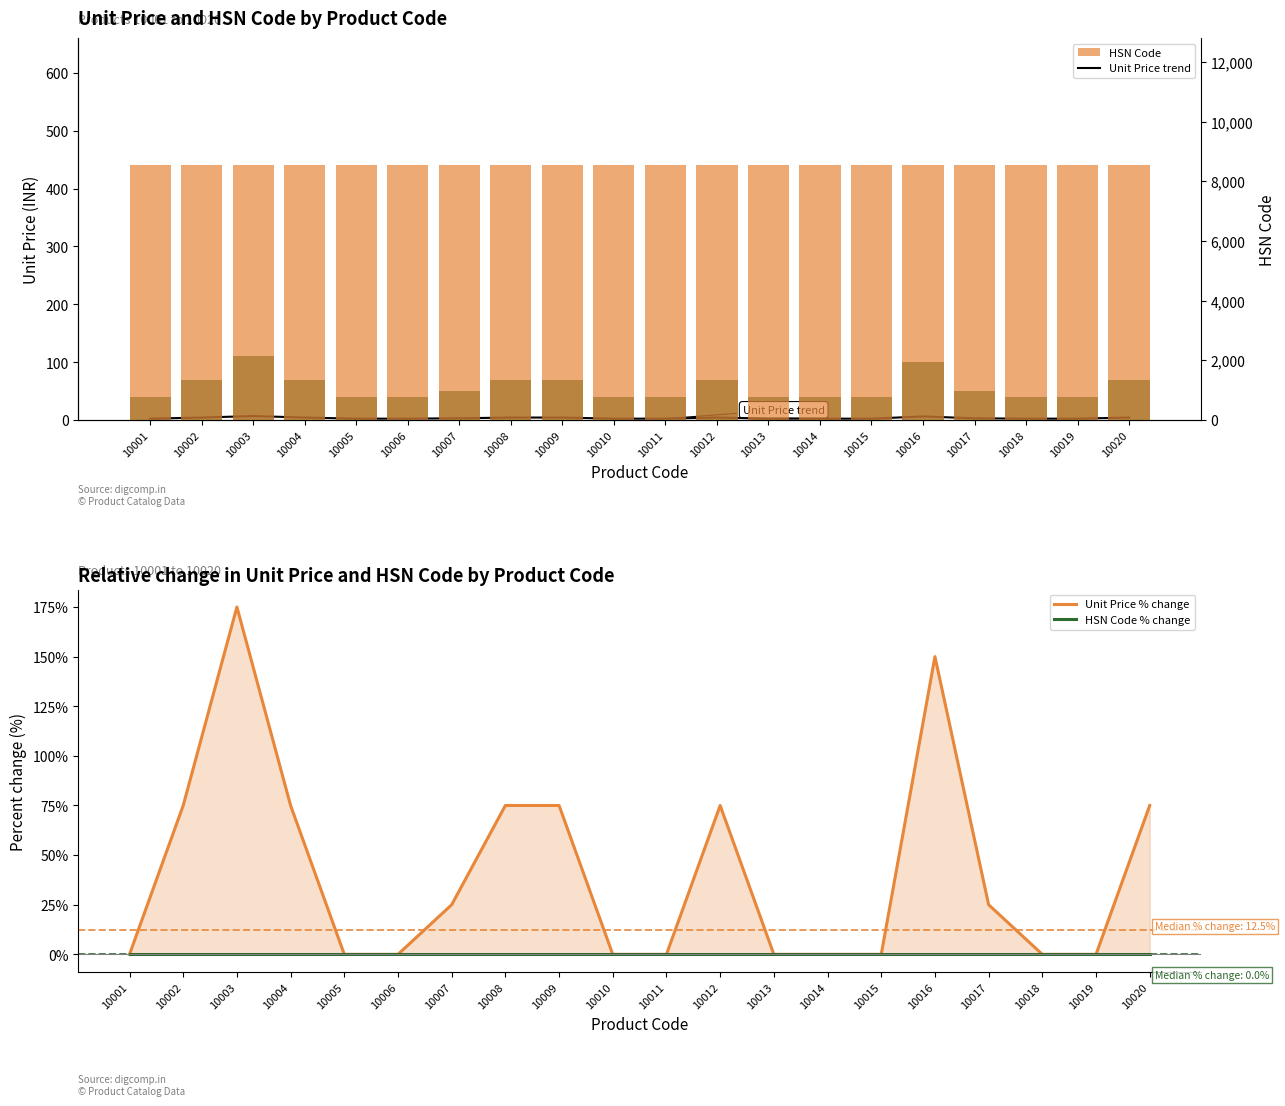

How many data points in Unit Price trend are less than 3?

10